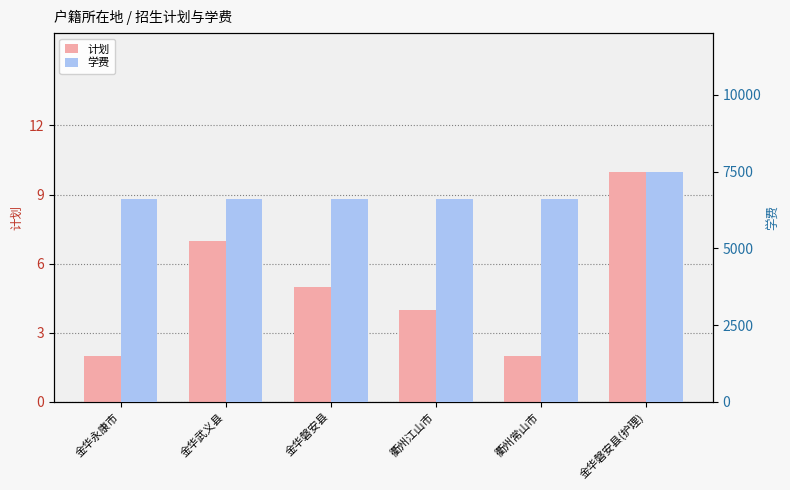

Which series changed the most between 衢州江山市 and 金华磐安县(护理)?

学费